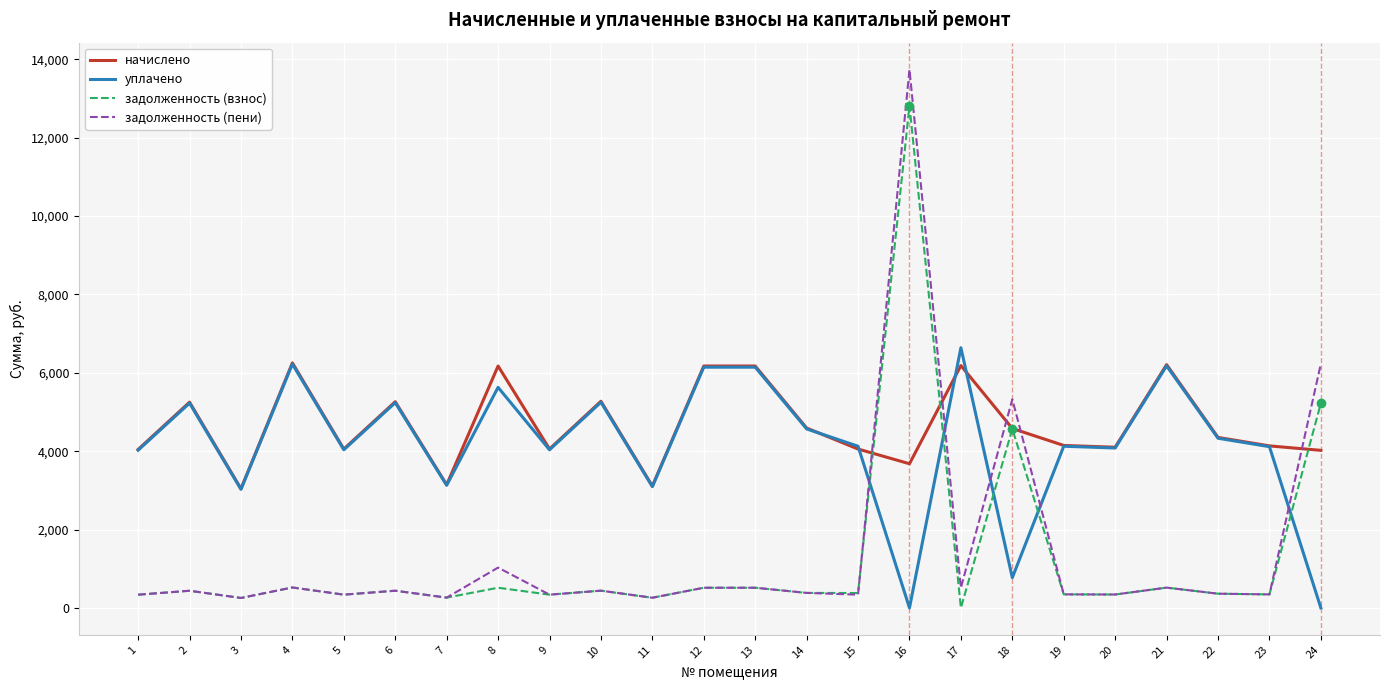

What is the difference between the maximum and minimum values in the задолженность (пени) series?

13483.2